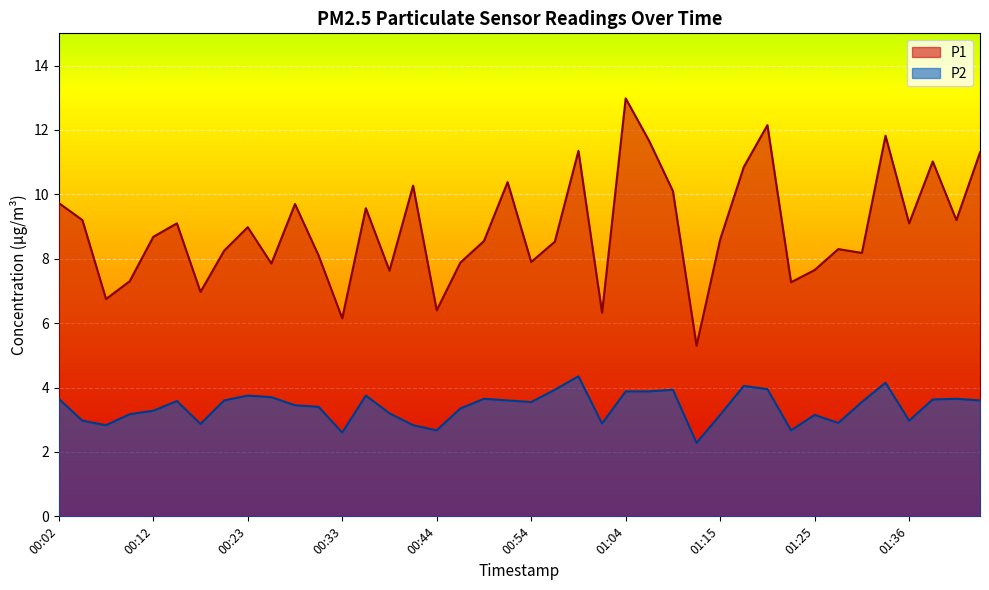

True or false: P1 and P2 intersect in this chart.

False